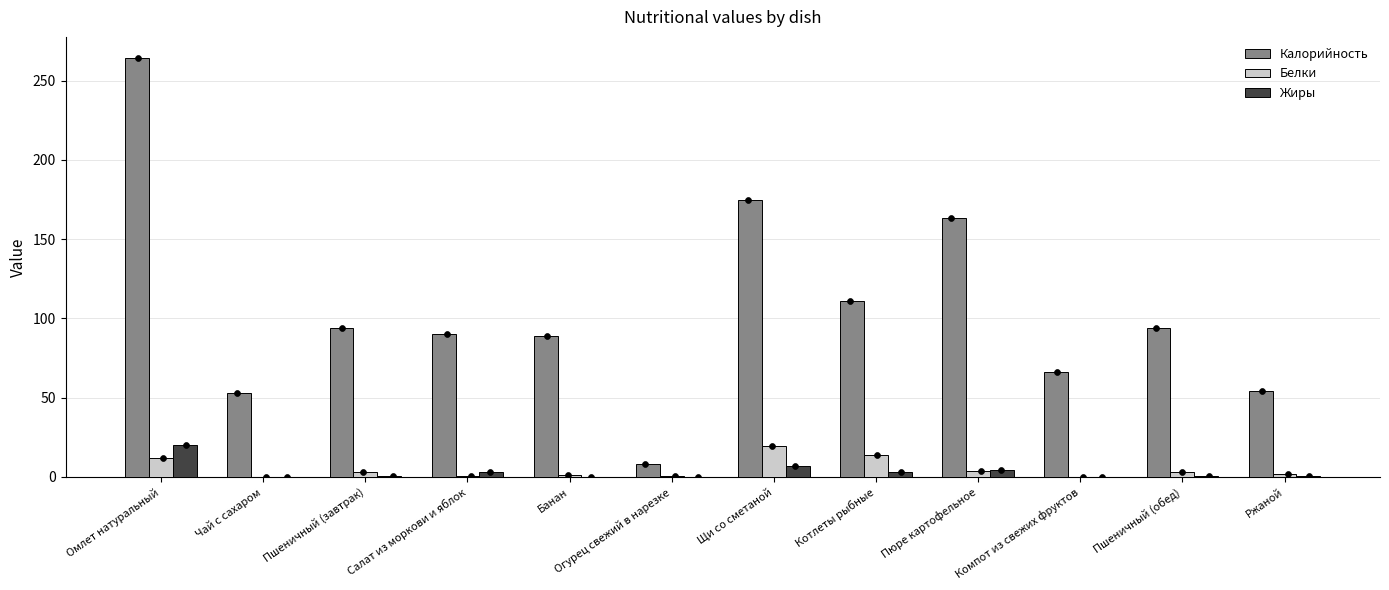

Which series has the largest total across all categories?

Калорийность